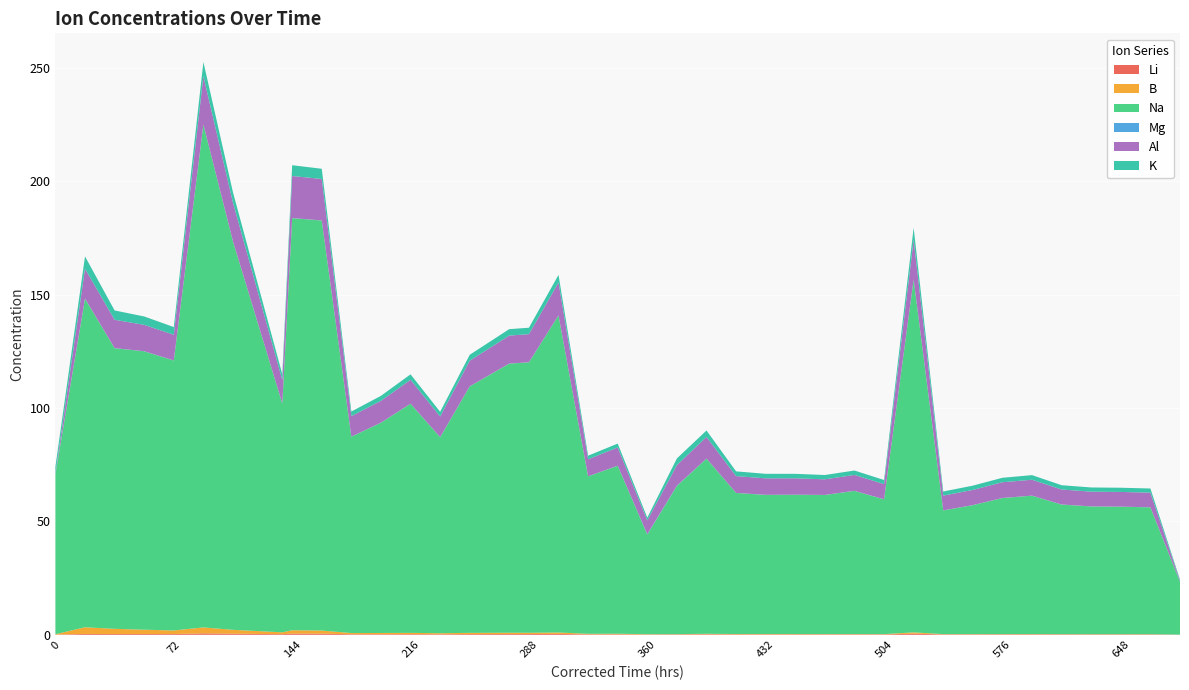

Reading right to left, extract all data points from this chart.

Li: 0.1	0.2	0.2	0.2	0.2	0.2	0.2	0.2	0.2	0.5	0.2	0.2	0.2	0.2	0.2	0.2	0.2	0.2	0.1	0.2	0.2	0.4	0.3	0.3	0.3	0.2	0.3	0.2	0.2	0.5	0.5	0.3	0.5	0.6	0.3	0.3	0.3	0.4	0.1
B: 0.0	0.1	0.1	0.1	0.1	0.1	0.1	0.1	0.1	0.6	0.1	0.1	0.1	0.2	0.2	0.2	0.2	0.1	0.1	0.2	0.2	0.6	0.5	0.6	0.5	0.4	0.6	0.5	0.5	1.4	1.5	0.8	1.7	2.6	1.6	1.9	2.3	2.9	0.2
Na: 23.2	55.9	56.2	56.3	57.1	61.0	60.0	56.9	54.5	155.7	59.4	63.1	61.3	61.4	61.3	62.2	77.3	65.4	44.0	74.1	69.4	139.8	119.3	118.7	108.7	86.4	101.0	92.7	86.6	180.8	181.7	100.9	171.3	221.8	119.0	122.8	123.8	144.9	70.5
Mg: 0.0	0.0	0.0	0.0	0.0	0.0	0.0	0.0	0.0	0.0	0.0	0.0	0.0	0.0	0.0	0.0	0.0	0.1	0.1	0.0	0.0	0.0	0.0	0.0	0.0	0.0	0.0	0.0	0.0	0.0	0.0	0.0	0.0	0.0	0.0	0.0	0.0	0.0	0.2
Al: 0.5	6.5	6.5	6.5	6.6	7.0	6.9	6.7	6.5	17.4	6.7	7.0	6.9	7.2	7.3	7.4	9.5	9.1	6.1	8.0	7.5	14.5	12.4	12.3	11.3	9.1	10.5	9.6	9.0	18.3	18.5	10.3	17.0	21.3	11.3	11.6	12.5	13.1	0.2
K: 0.5	1.8	1.9	1.9	1.9	2.0	2.0	1.9	1.8	5.3	1.8	2.0	1.9	2.0	2.0	2.1	2.9	3.0	1.2	1.7	1.6	3.3	2.8	2.8	2.6	2.1	2.4	2.2	2.0	4.5	4.7	2.5	4.6	6.3	3.4	3.7	4.1	5.5	3.0